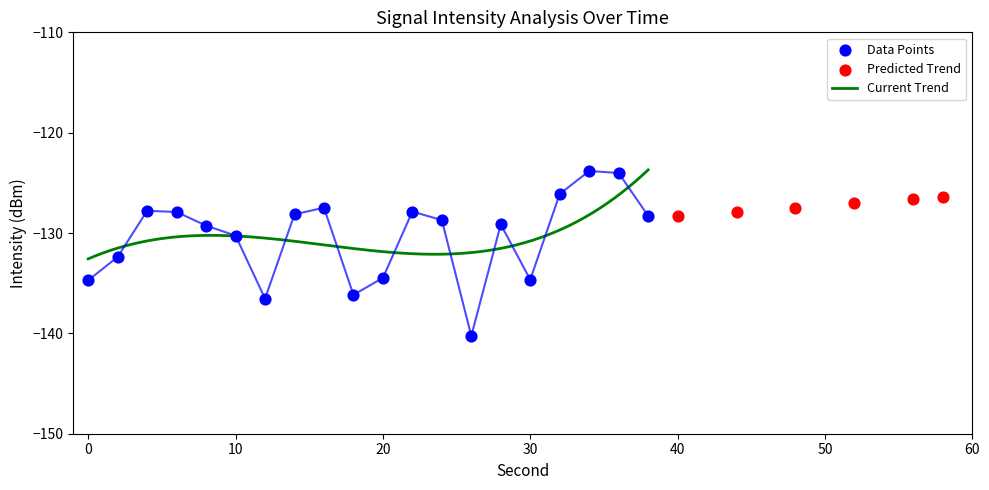

Between 0 and 14, which is larger?

14